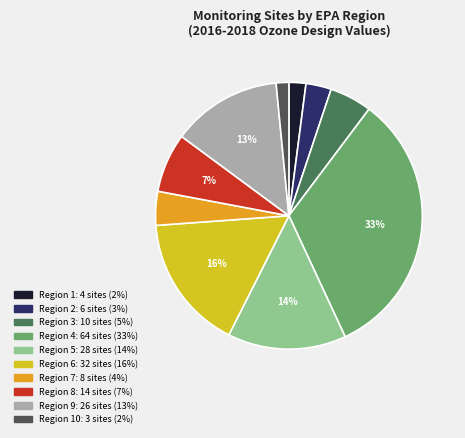

To the nearest percent, what is the average slice percentage?

10%